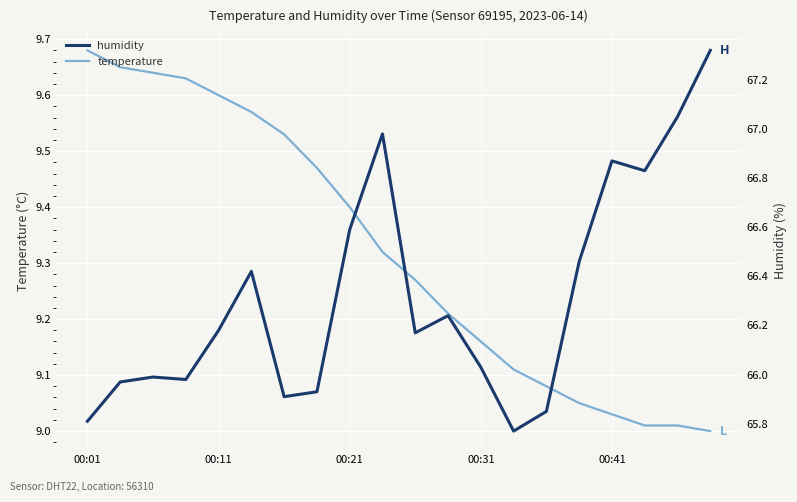

What is the difference between the highest and lowest values at 11?

57.0